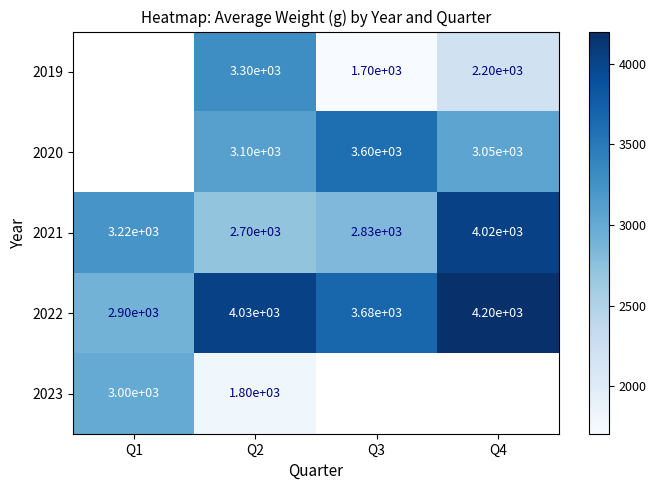

At which label is 2021 closest to 3360?

Q1